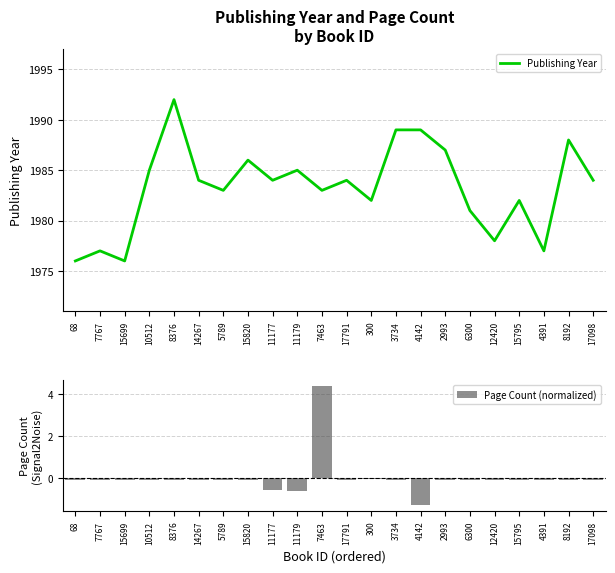

What are all the series names shown in the legend?

Publishing Year, Page Count (normalized)